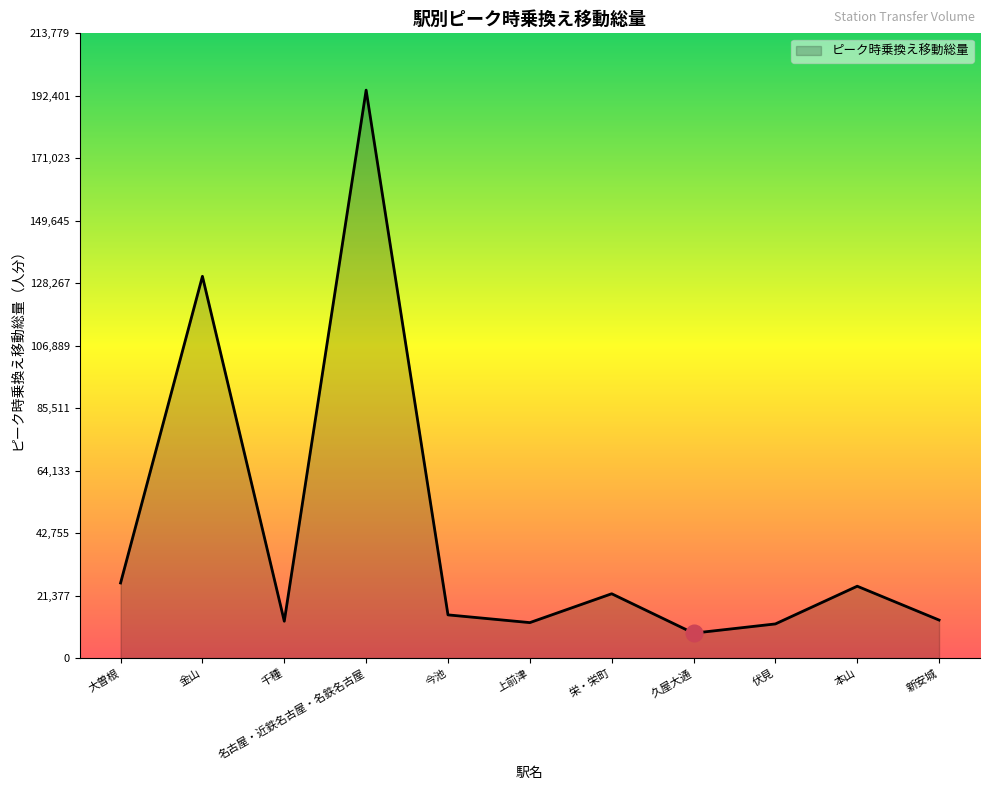

What is the minimum value shown in the chart?

8530